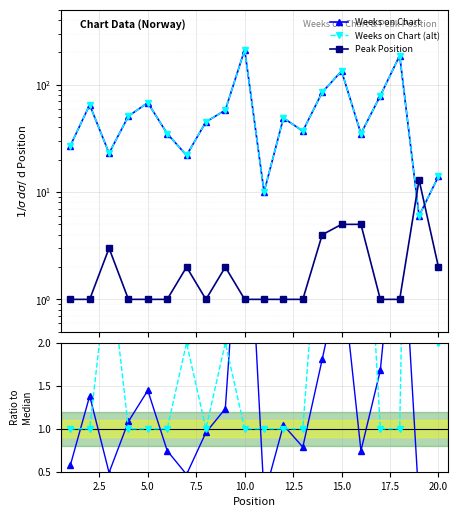

Which series has the largest total across all categories?

Weeks on Chart (alt)